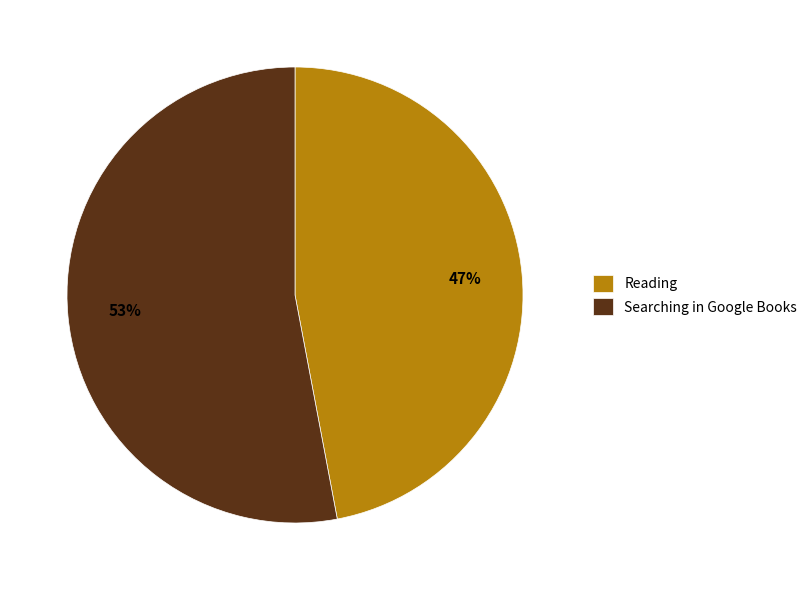

Between Searching in Google Books and Reading, which is larger?

Searching in Google Books